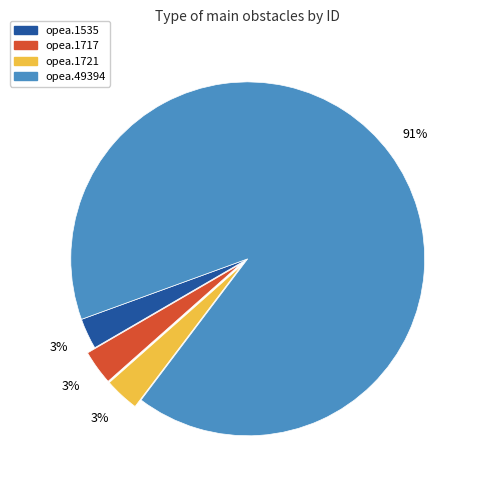

Is it true that opea.1717 is 3% of the pie?

True